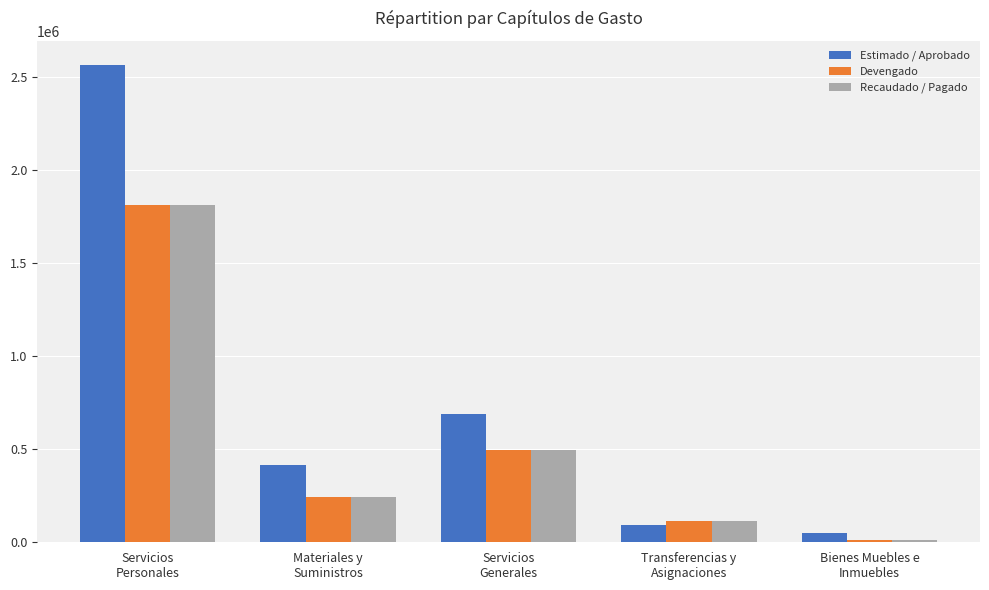

Where does the Estimado / Aprobado series first go above 416000?

Servicios
Personales